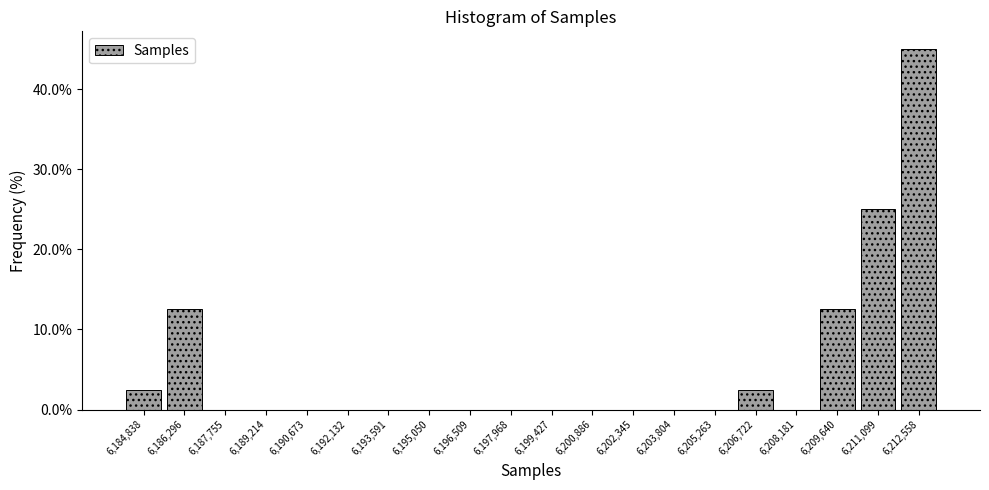

Reading left to right, transcribe all the data shown in this chart.

6,184,838=2.5	6,186,296=12.5	6,187,755=0.0	6,189,214=0.0	6,190,673=0.0	6,192,132=0.0	6,193,591=0.0	6,195,050=0.0	6,196,509=0.0	6,197,968=0.0	6,199,427=0.0	6,200,886=0.0	6,202,345=0.0	6,203,804=0.0	6,205,263=0.0	6,206,722=2.5	6,208,181=0.0	6,209,640=12.5	6,211,099=25.0	6,212,558=45.0